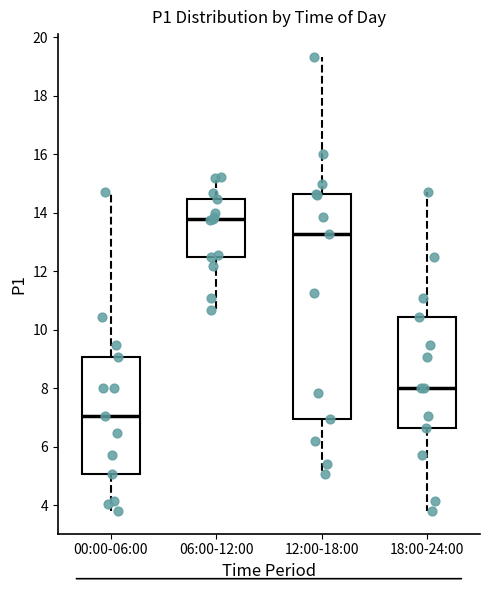

Reading left to right, transcribe this box plot: for each box, give where its median line is, the range the box spans, and where its two whiskers end, as read against the y-axis. The values are not printed on the chart, so give them approximately, as read against the axis.

00:00-06:00: median 7.0, box 5.0 to 9.0, whiskers 3.8 to 14.8
06:00-12:00: median 13.8, box 12.4 to 14.4, whiskers 10.6 to 15.2
12:00-18:00: median 13.2, box 7.0 to 14.6, whiskers 5.0 to 19.4
18:00-24:00: median 8.0, box 6.6 to 10.4, whiskers 3.8 to 14.8